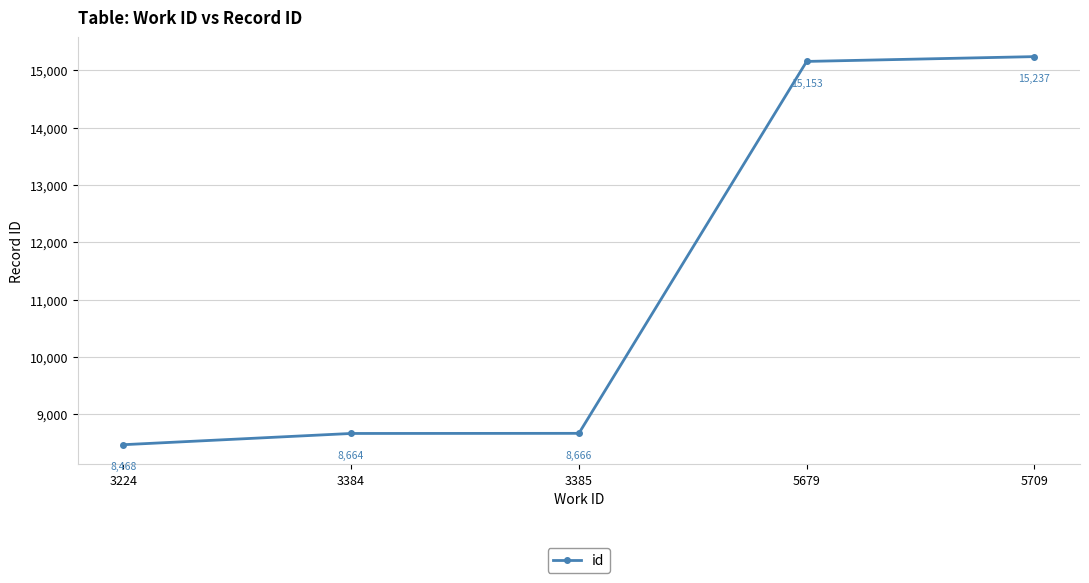

Does the chart have visible grid lines?

Yes